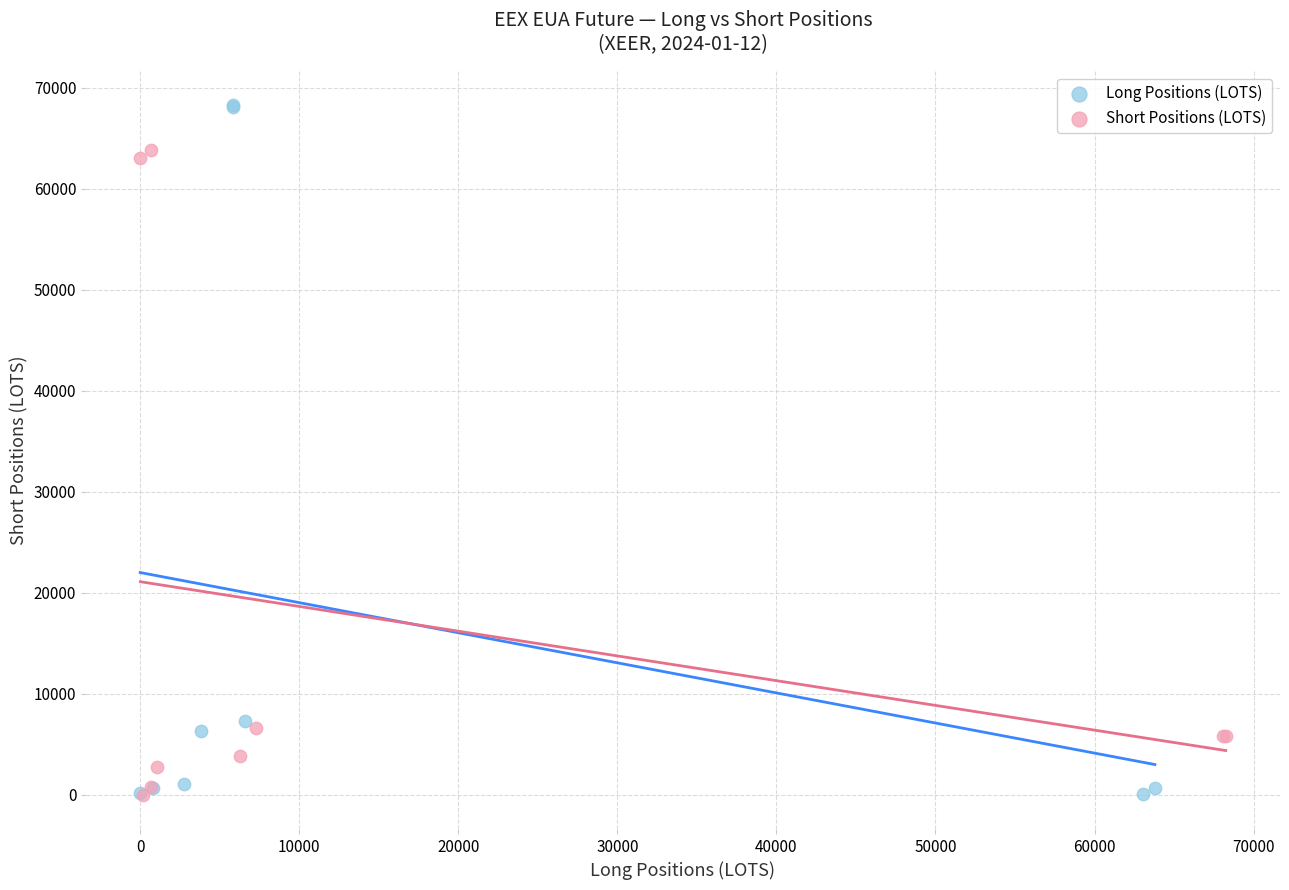

Which series has the widest spread of Y values?

Long Positions (LOTS)